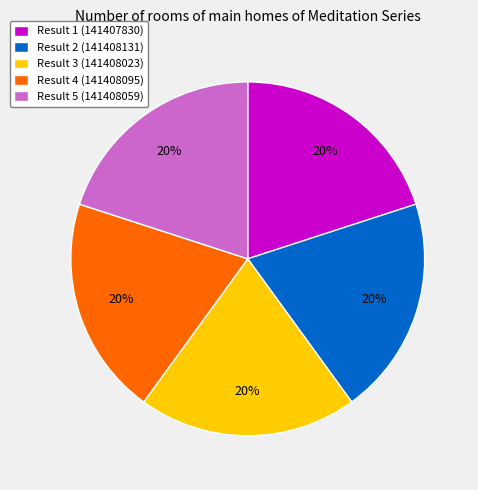

To the nearest percent, what percentage of the pie is Result 5 (141408059)?

20%